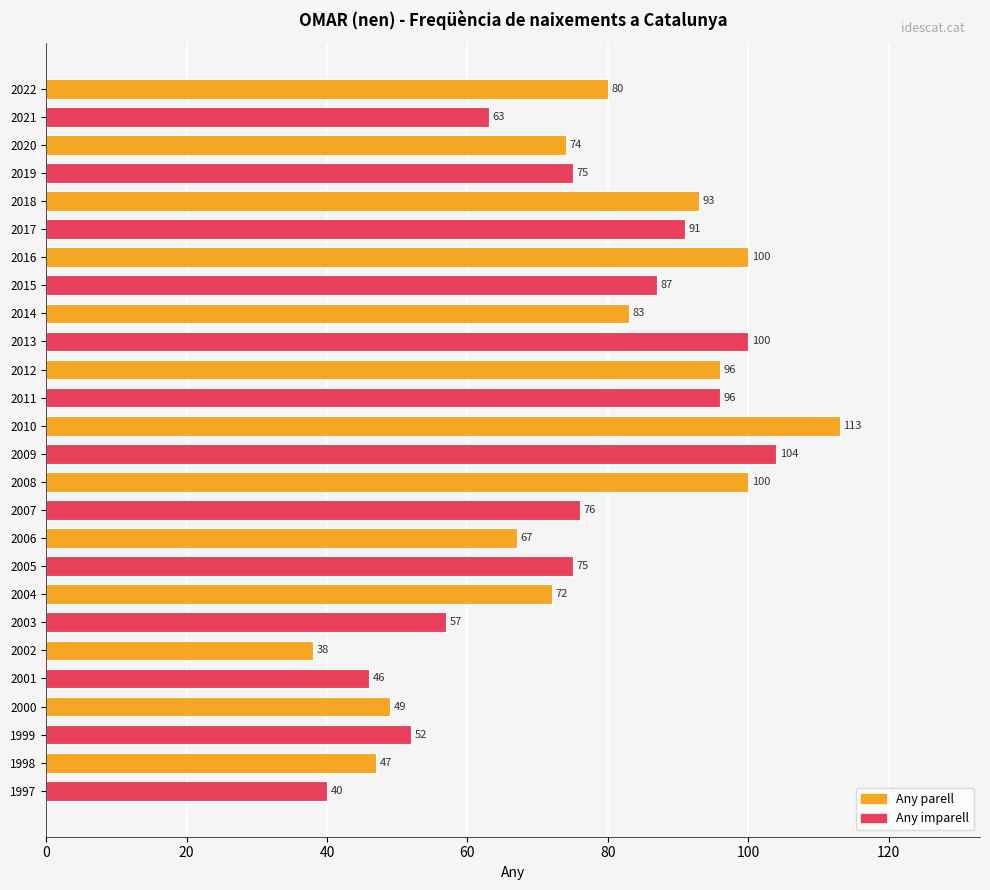

What is the change in value from 2018 to 2014?

-10